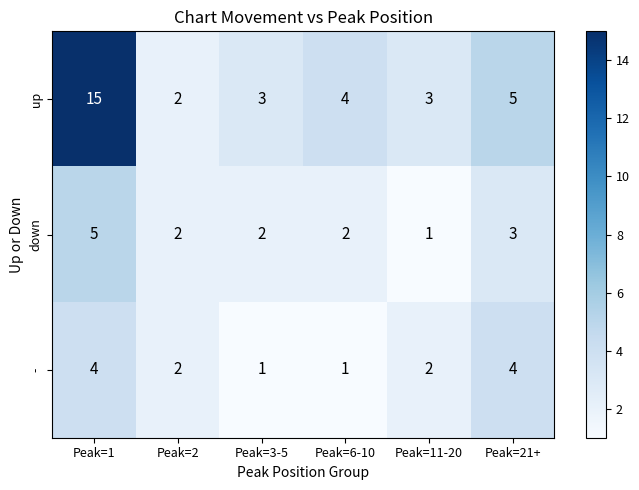

True or false: - has a value of 2 at Peak=2.

True